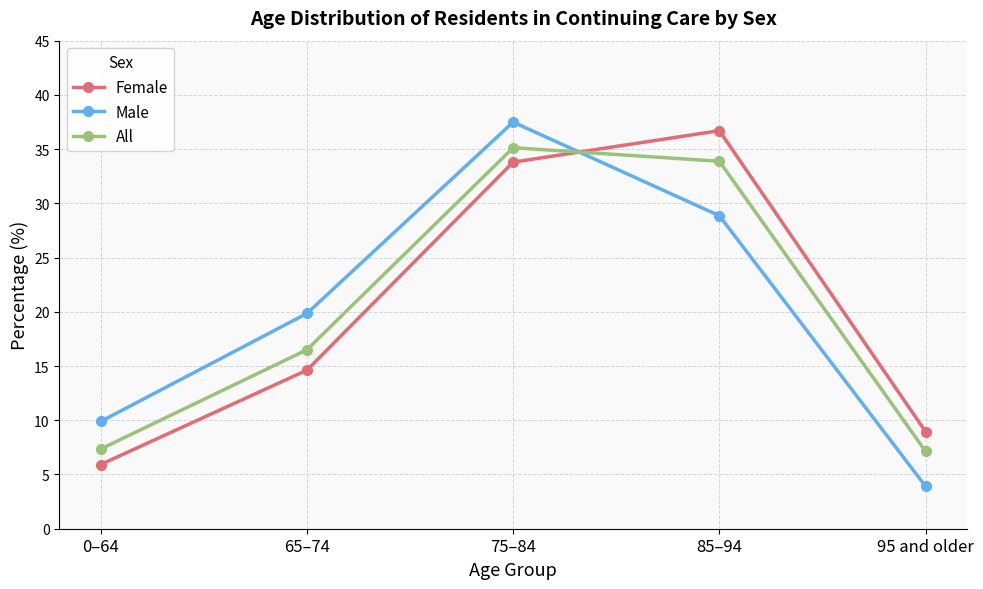

At how many categories does at least one series exceed 17?

3